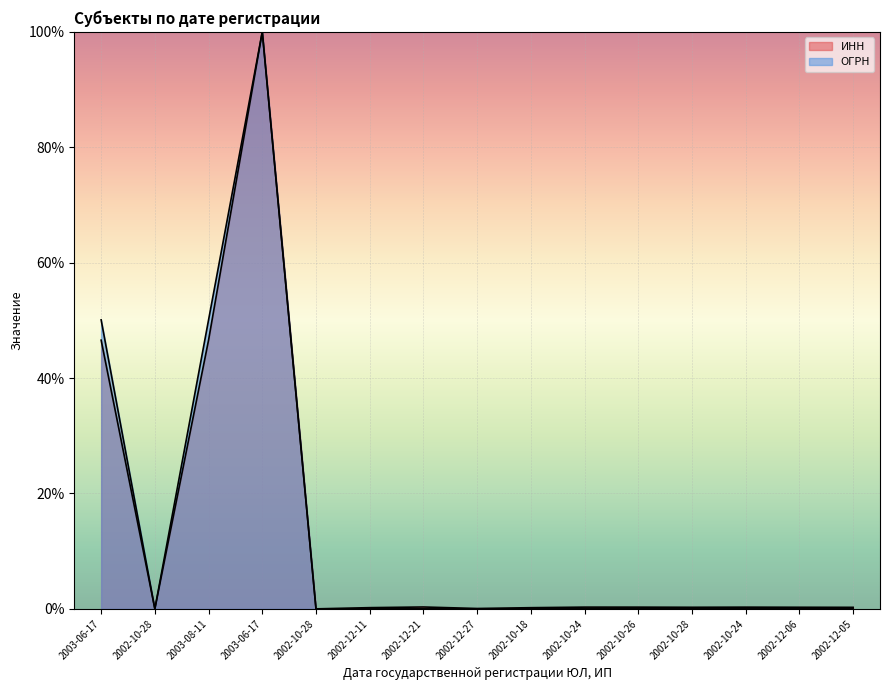

What are all the series names shown in the legend?

ИНН, ОГРН